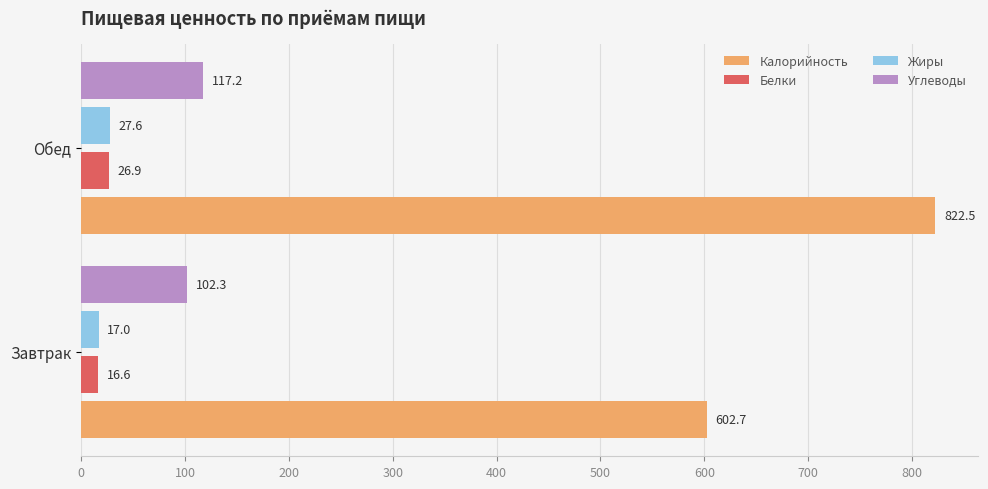

Which series has the widest spread of values?

Калорийность